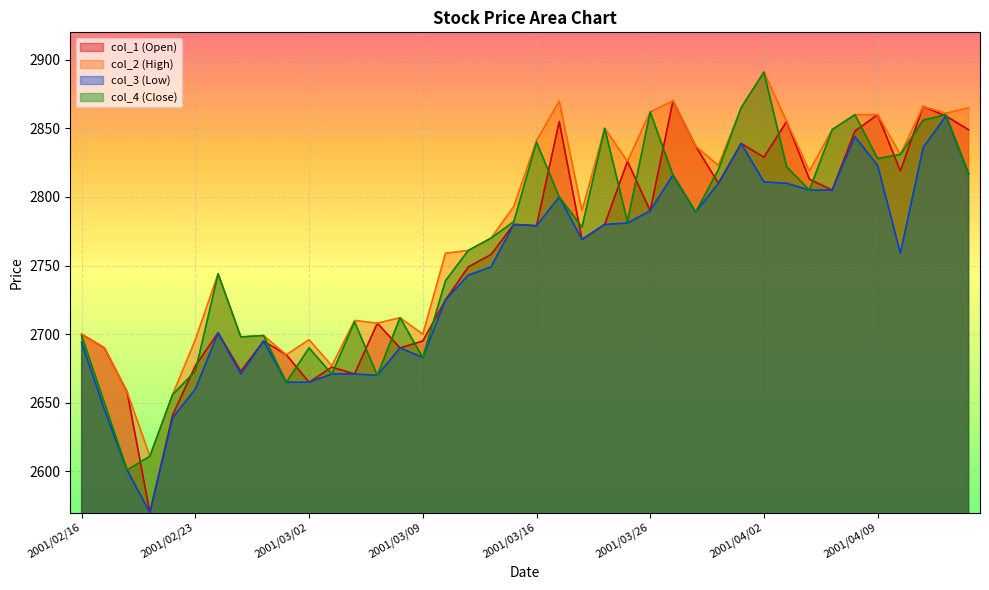

What is the sum of all col_2 values?

111114